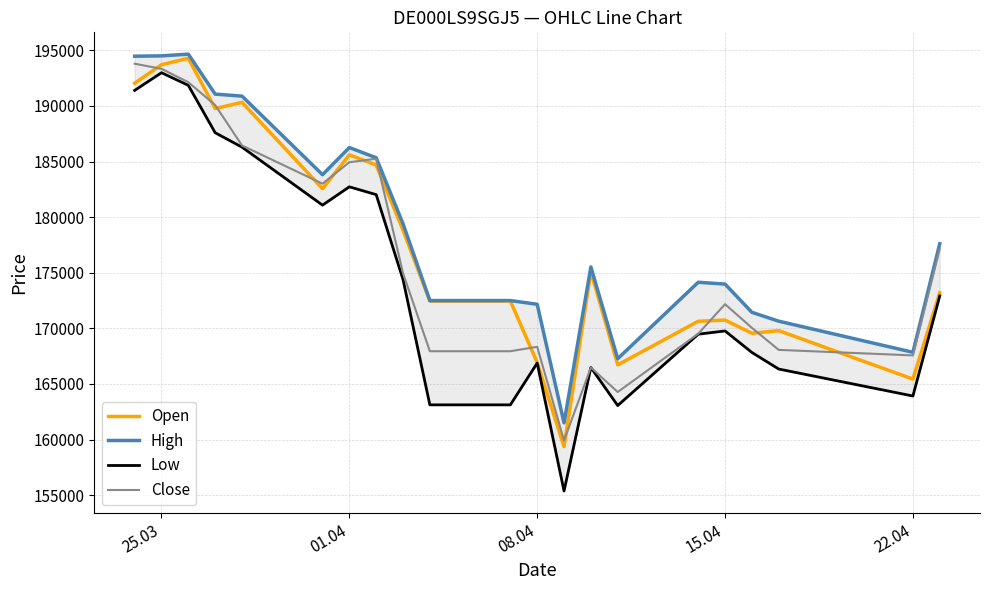

What is the lowest value of the Close series?

159906